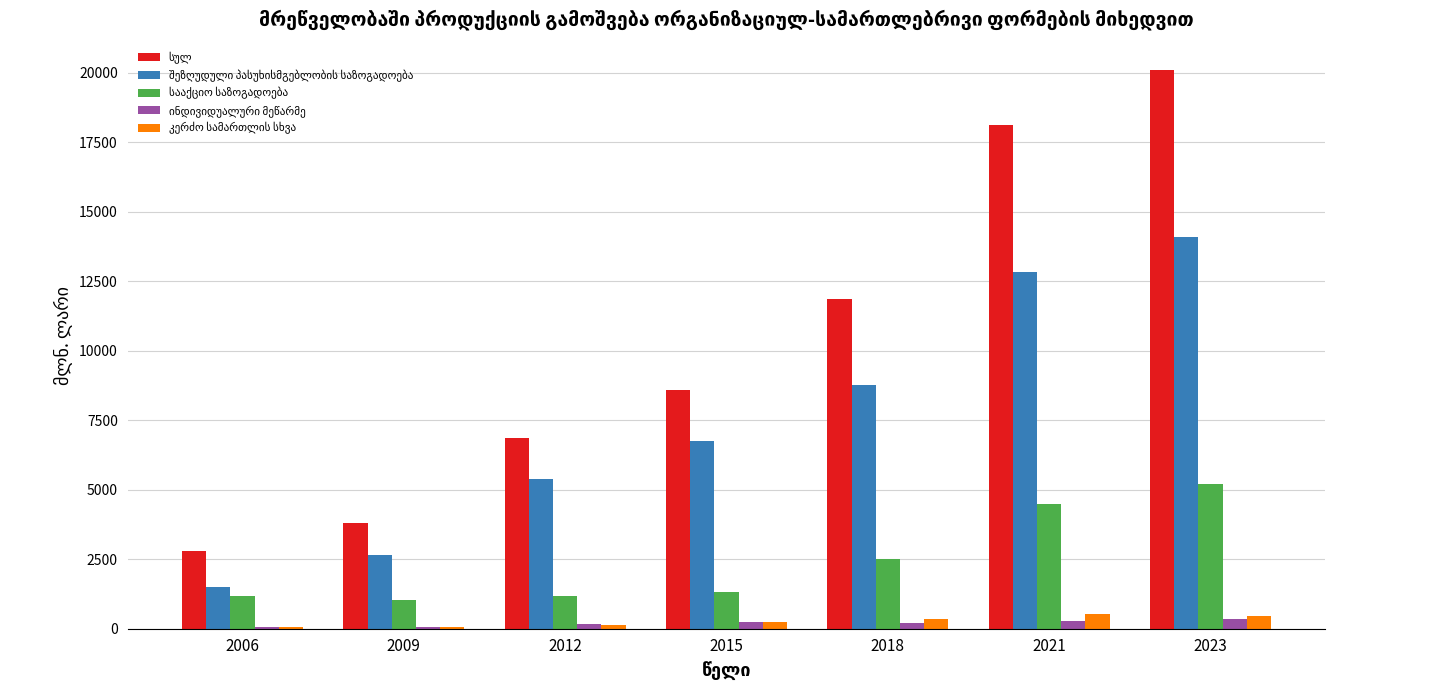

At which category is the sum across all series the highest?

2023